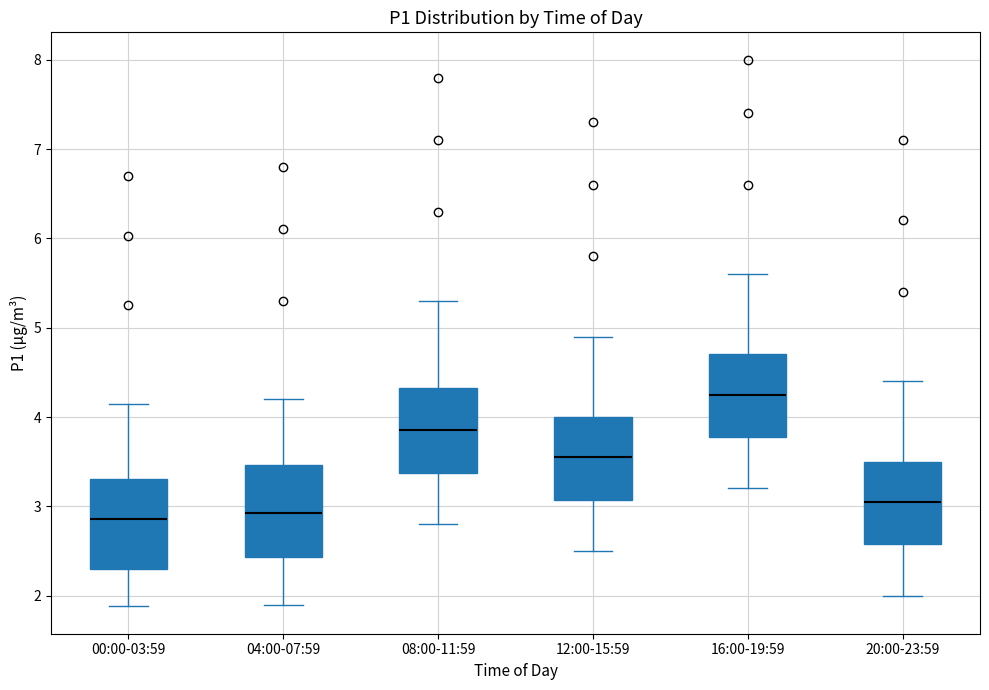

Which box's median line is the highest?

16:00-19:59